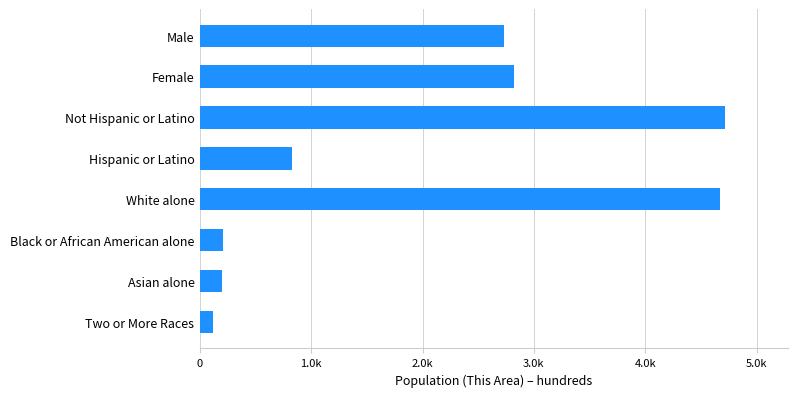

What is the sum of all values?

16283